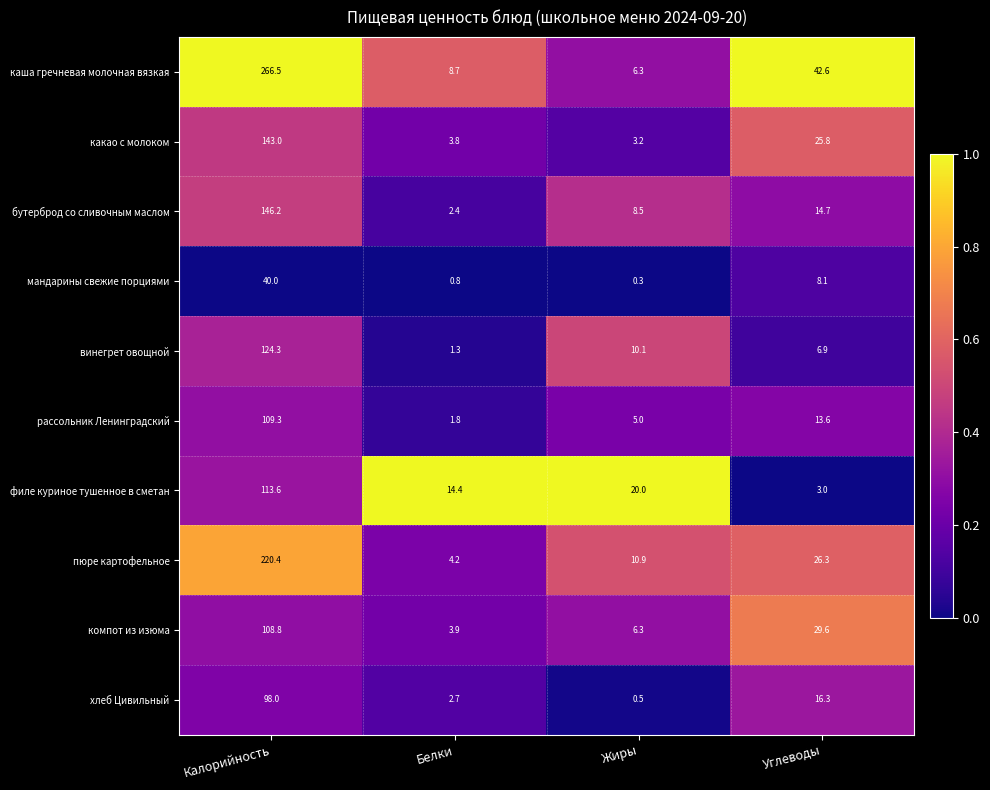

At which category is the sum across all series the highest?

Калорийность